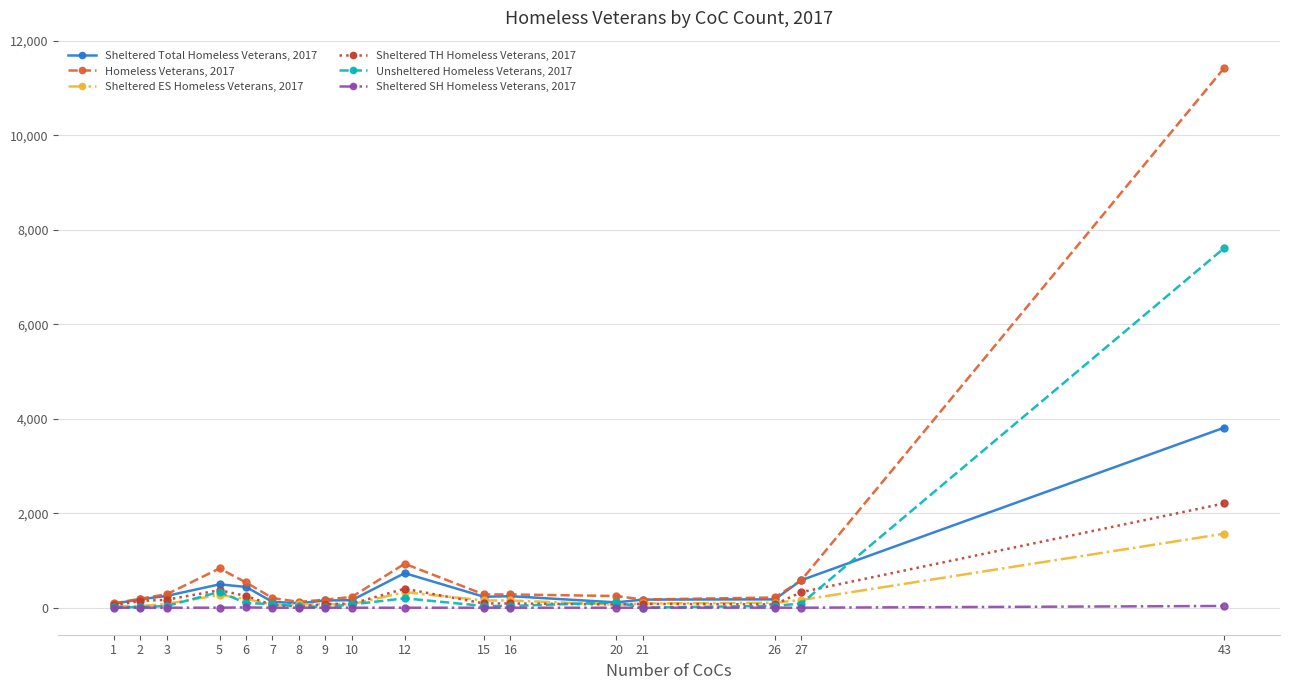

Does the chart display data point markers on the line(s)?

Yes